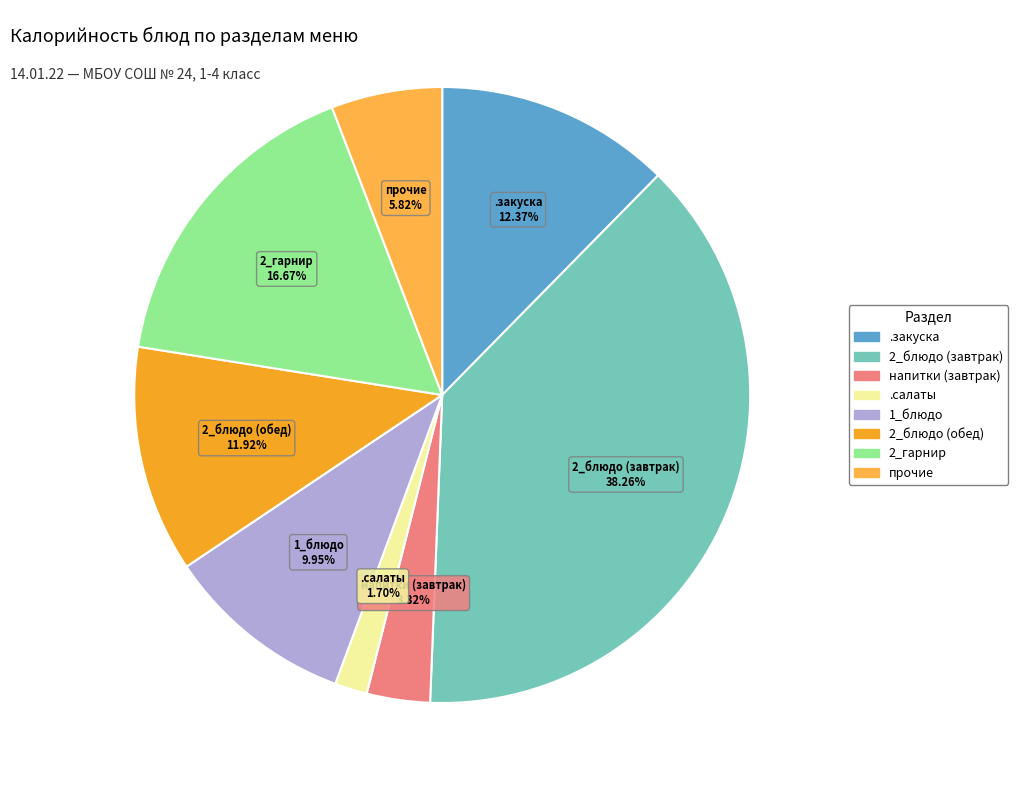

Count the number of slices in the pie.

8